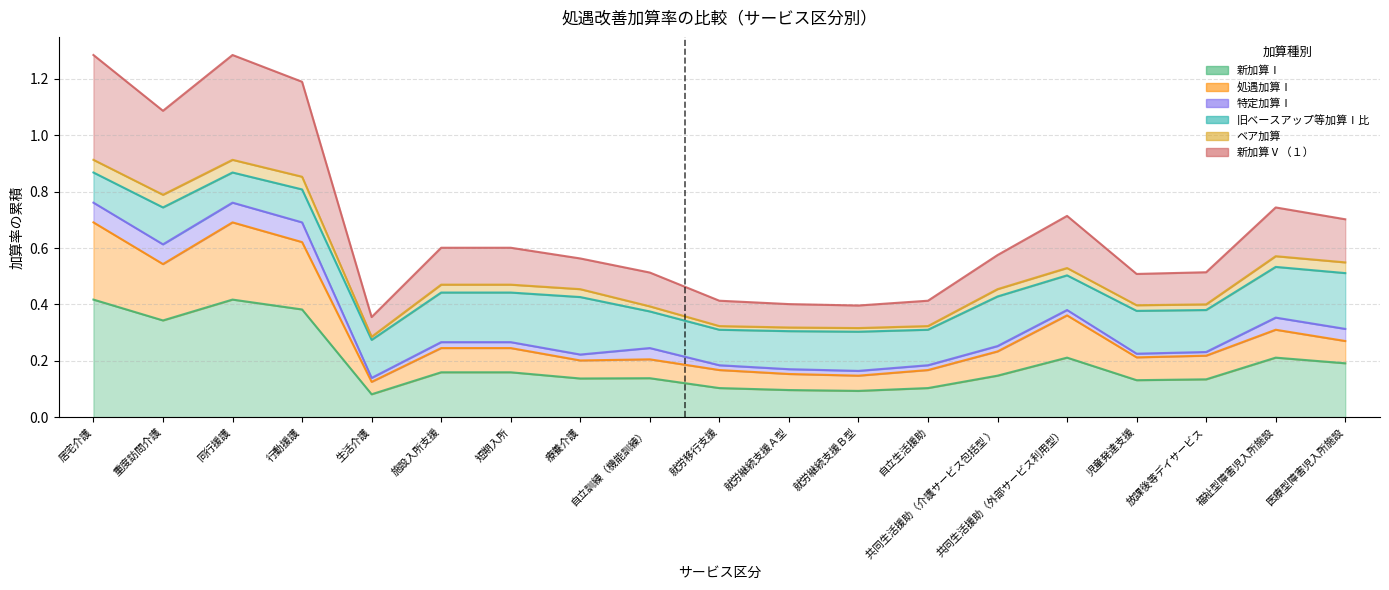

What position from the left is 行動援護?

4